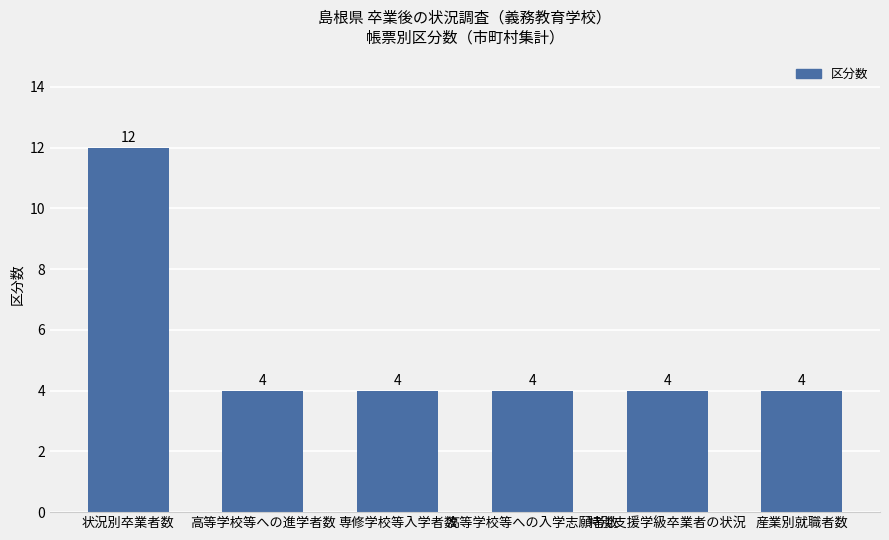

How many values are between 4 and 5?

5